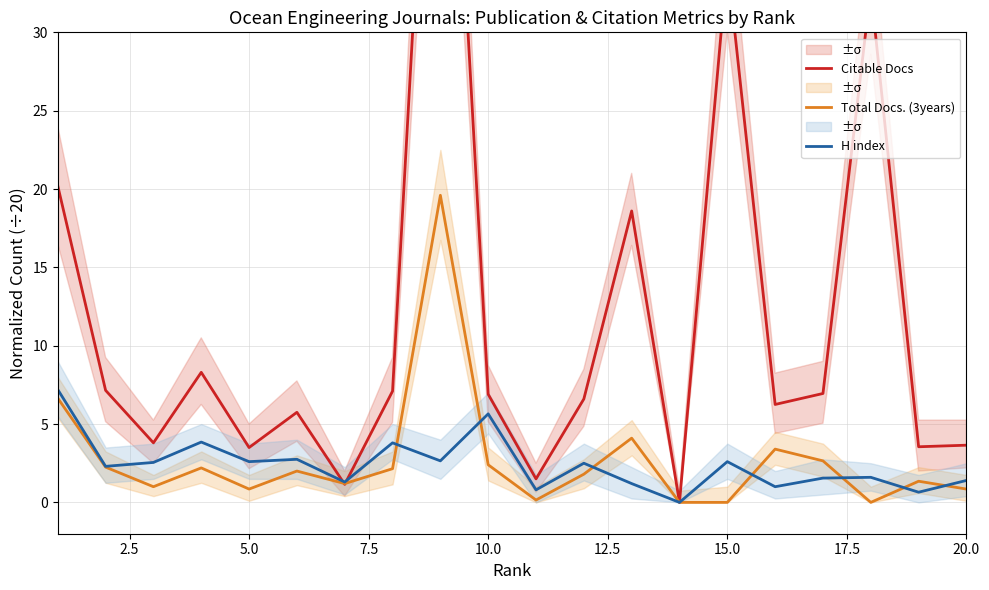

What is the sum of all Total Docs. (3years) values?

54.6